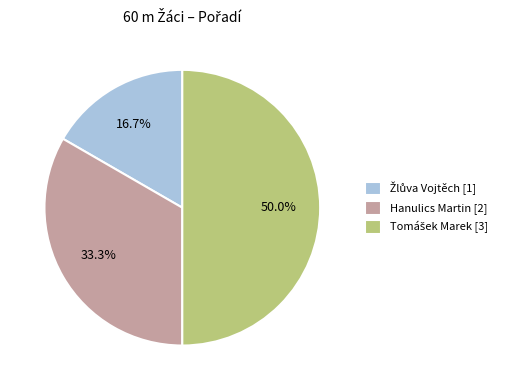

How much of the chart is everything except Hanulics Martin?

66.7%